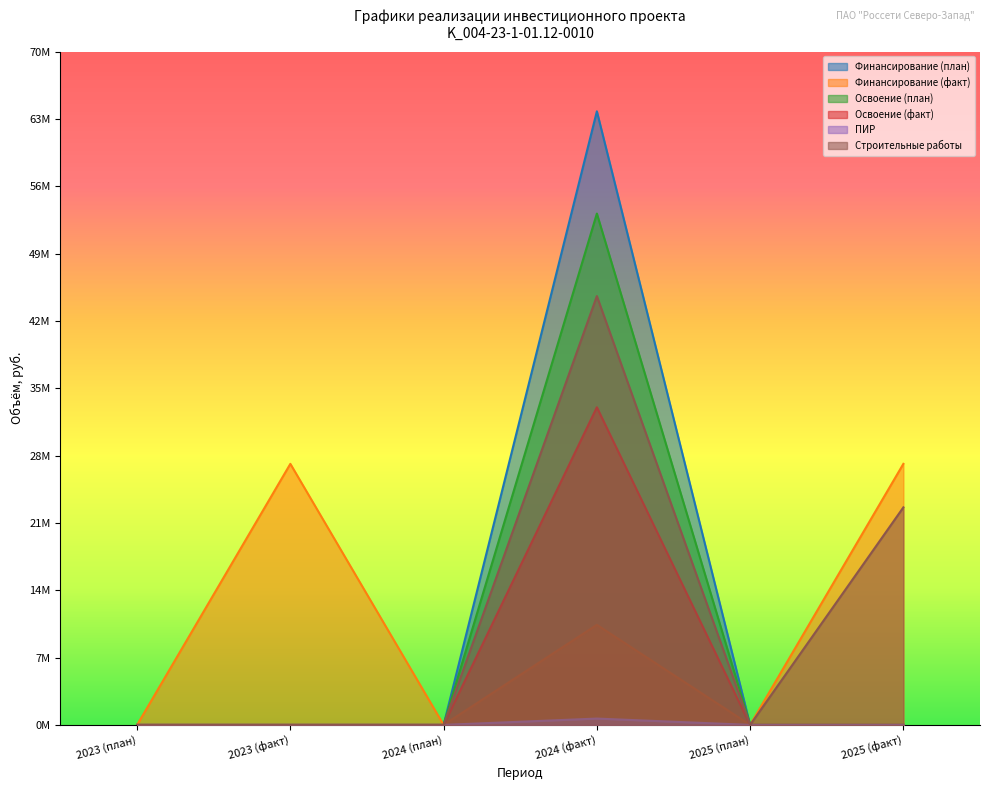

Does the chart display data point markers on the line(s)?

No